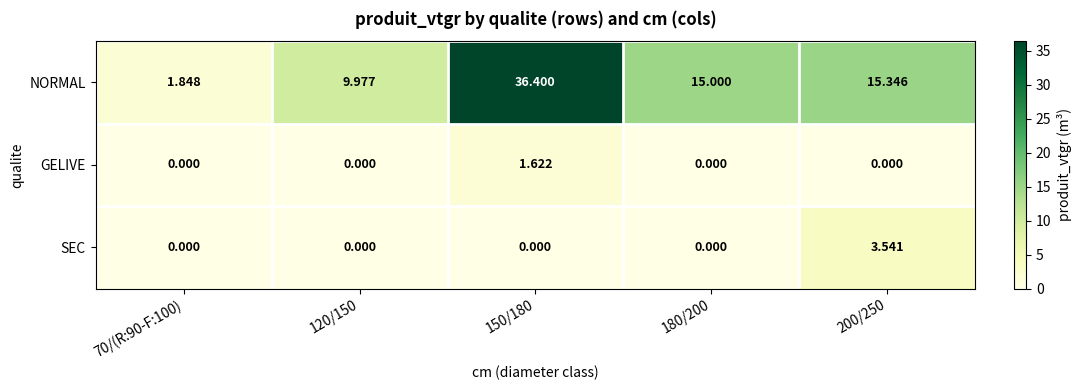

At which category is the sum across all series the highest?

150/180